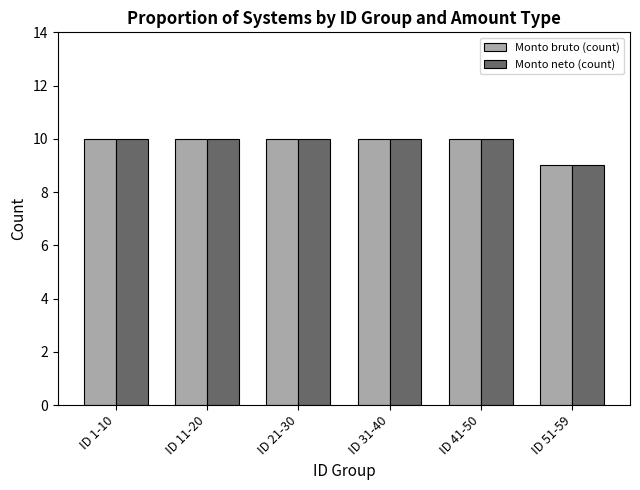

What is the highest value of the Monto bruto (count) series?

10